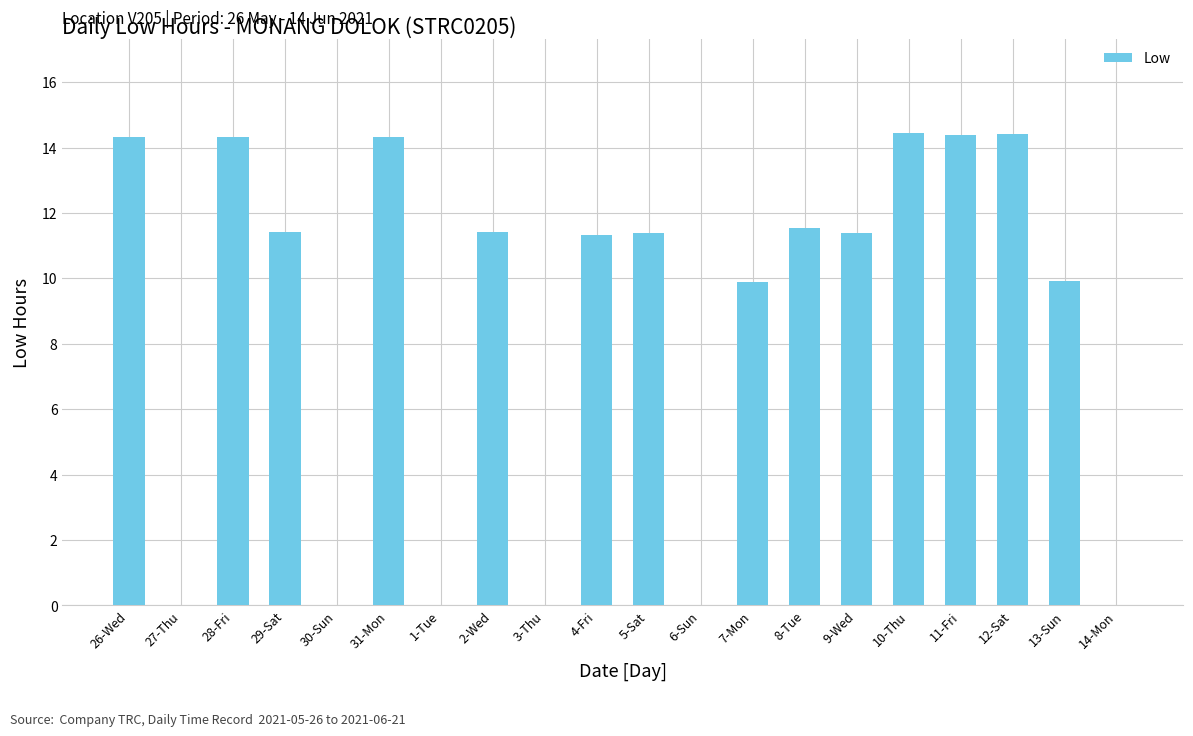

The chart shows a value of 0.0 at 6-Sun. True or false?

True